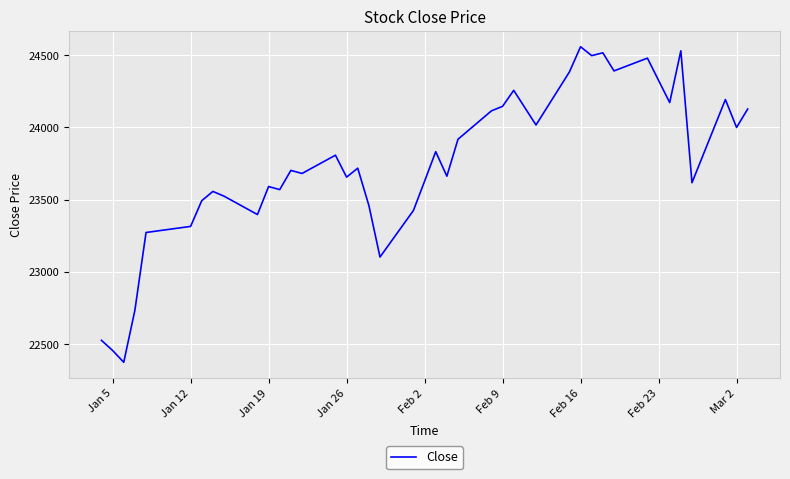

What is the smallest value displayed?

22376.3